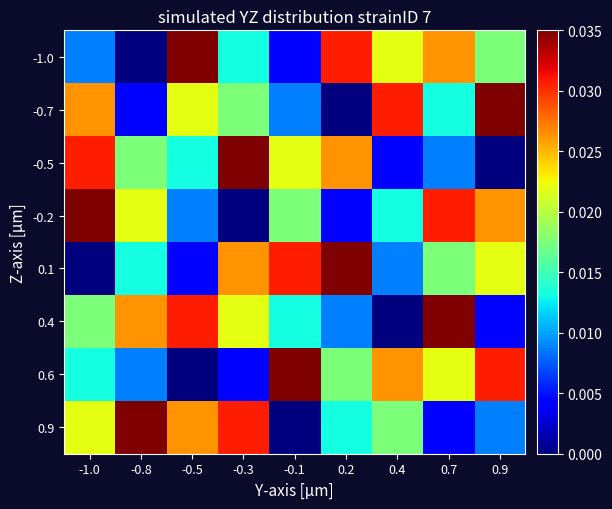

Which has a higher value, -1.0 or -0.3?

-0.3